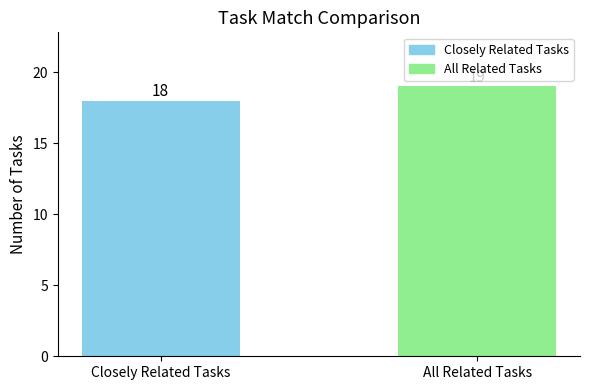

Which has a higher value, Closely Related Tasks or All Related Tasks?

All Related Tasks